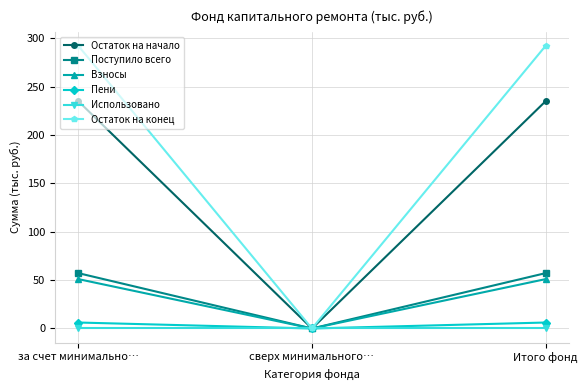

Count the number of categories in the chart.

3